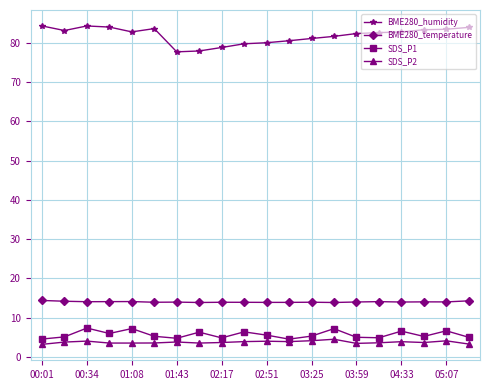

Count the number of data series in this chart.

4